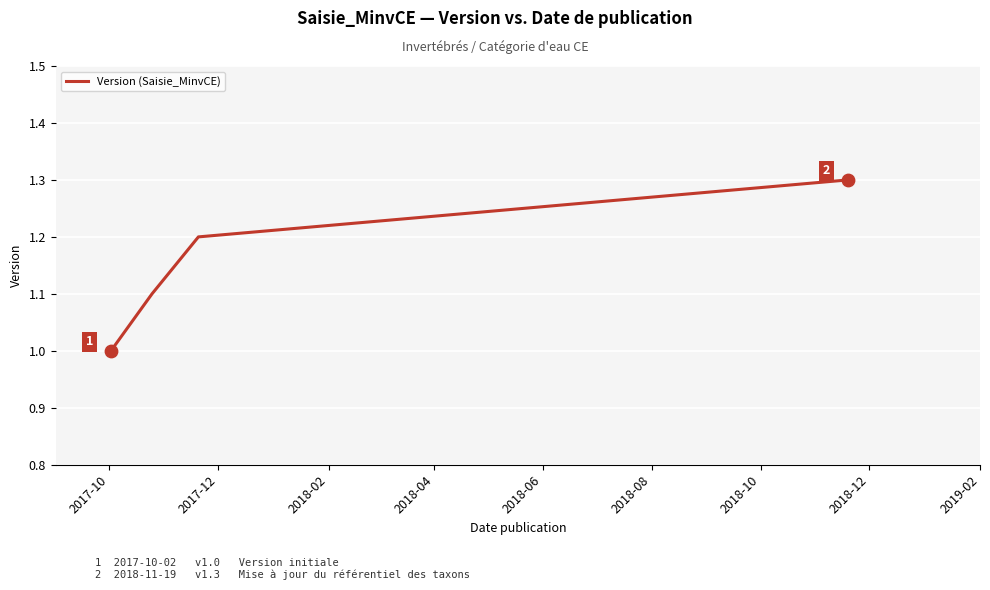

Count the values in the range 1 to 2.

4